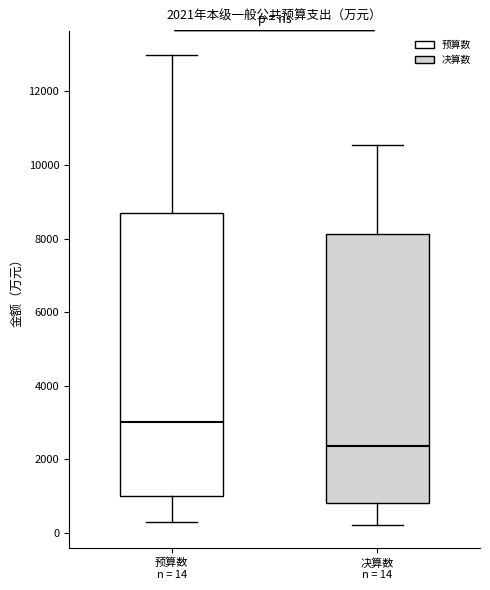

Which box's median line is the lowest?

决算数 n = 14